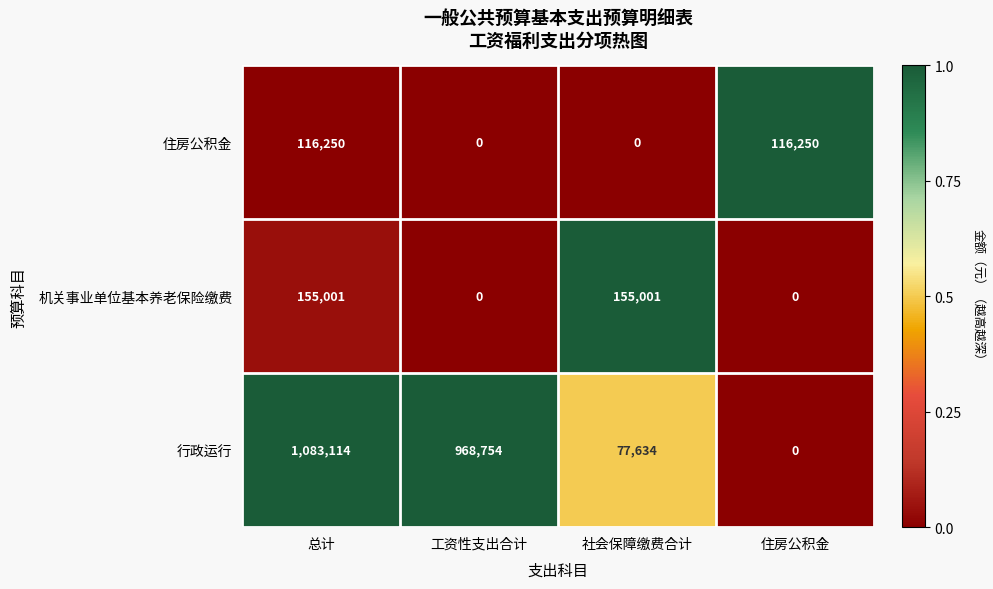

At which category is the sum across all series the highest?

总计